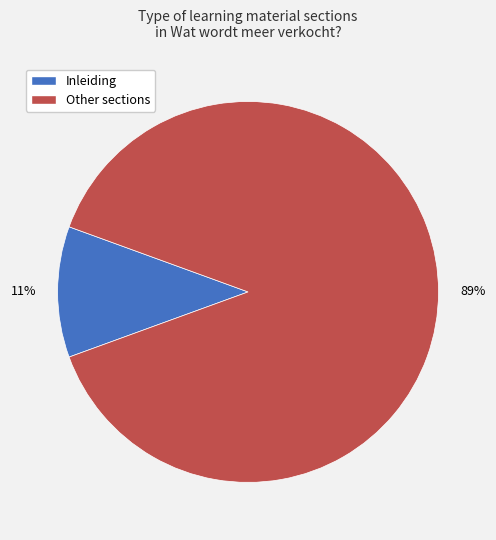

To the nearest percent, what is the difference between the largest and smallest slice percentages?

78%